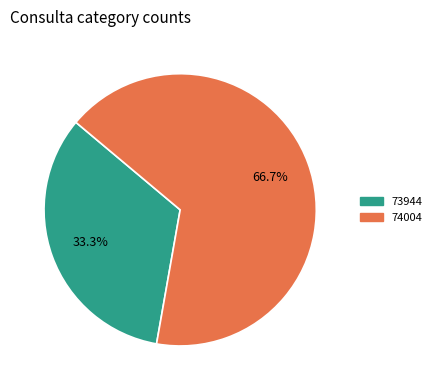

To the nearest percent, what percentage of the pie is 73944?

33%